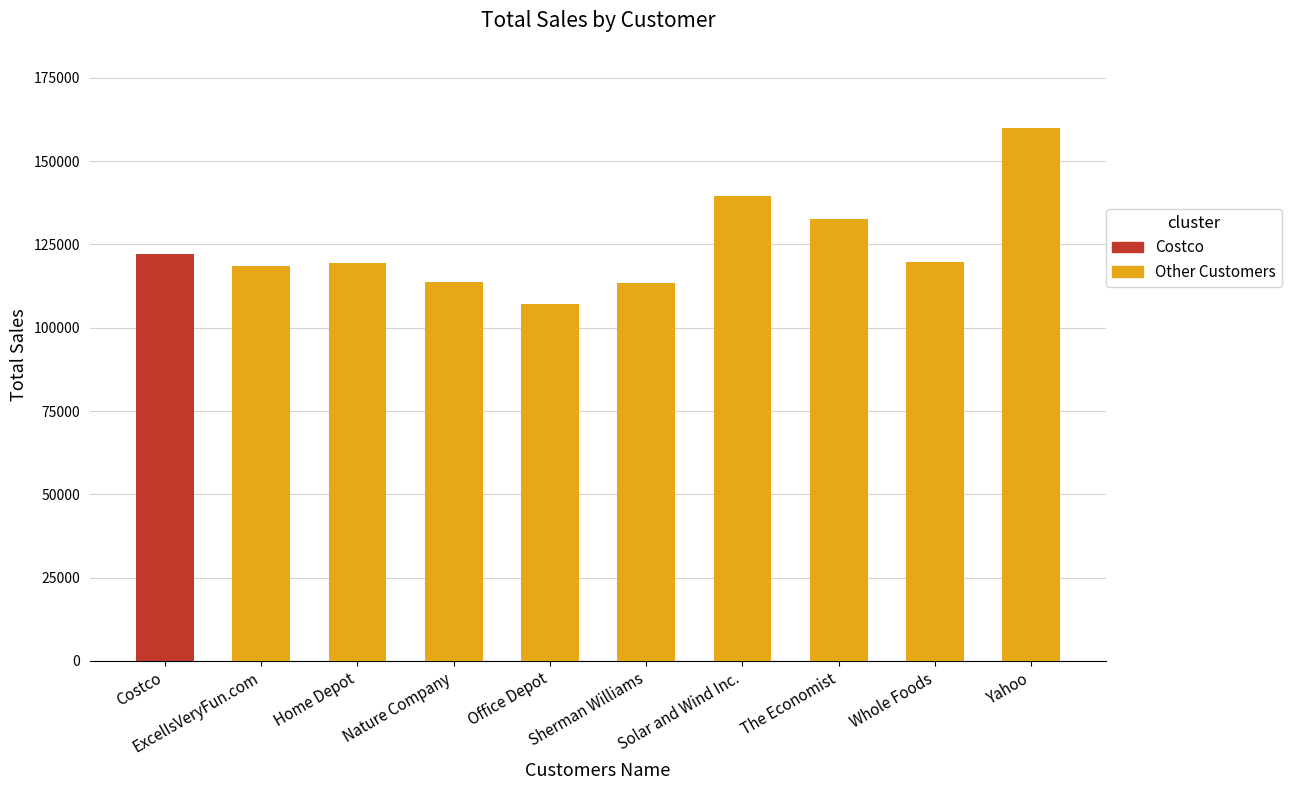

Read the value at Whole Foods.

119578.8